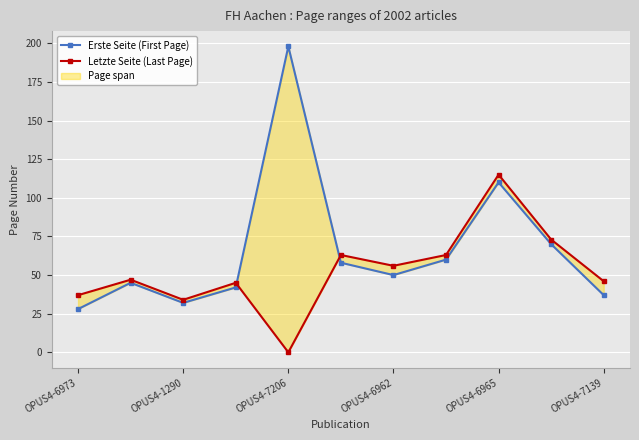

Between OPUS4-6962 and OPUS4-6973, which is larger?

OPUS4-6962